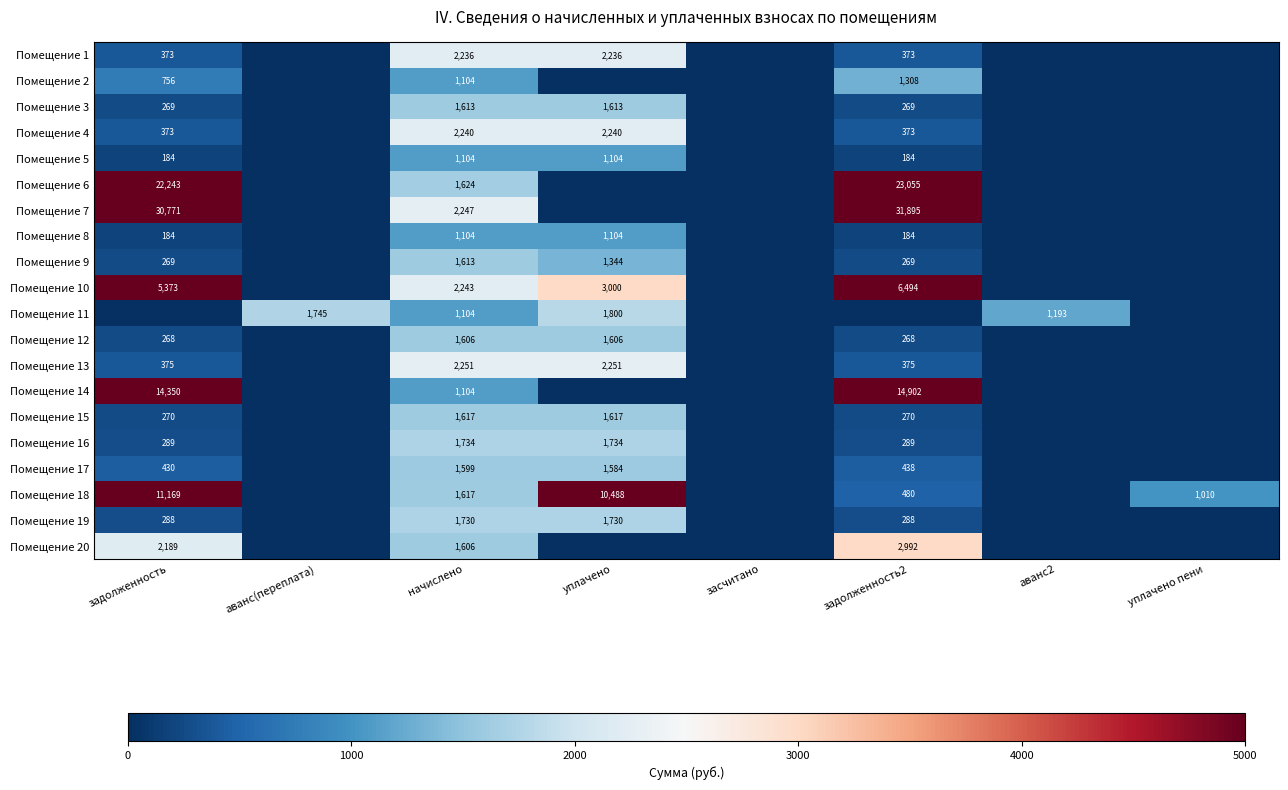

True or false: Помещение 16 has a value of 515 at задолженность2.

False